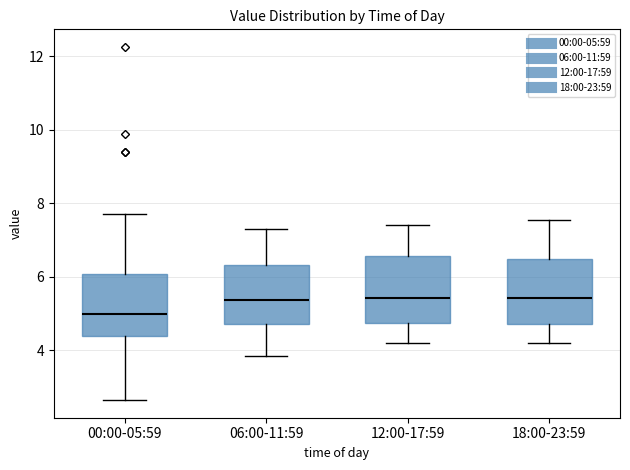

Where is the lower edge of the box for 00:00-05:59 on the y-axis? The values are not printed on the chart, so give them approximately, as read against the axis.

4.4